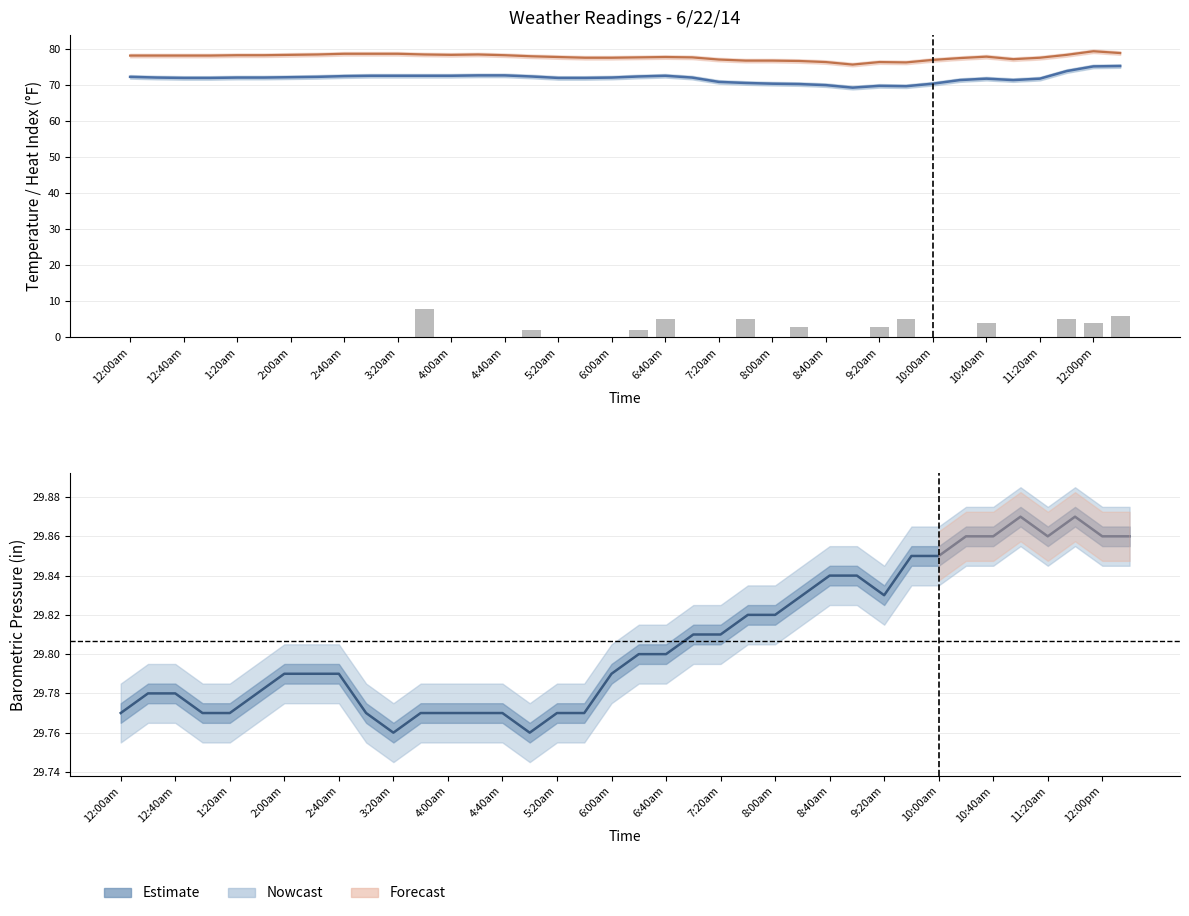

Is it true that Heat Index equals 43.3 at 31?

False